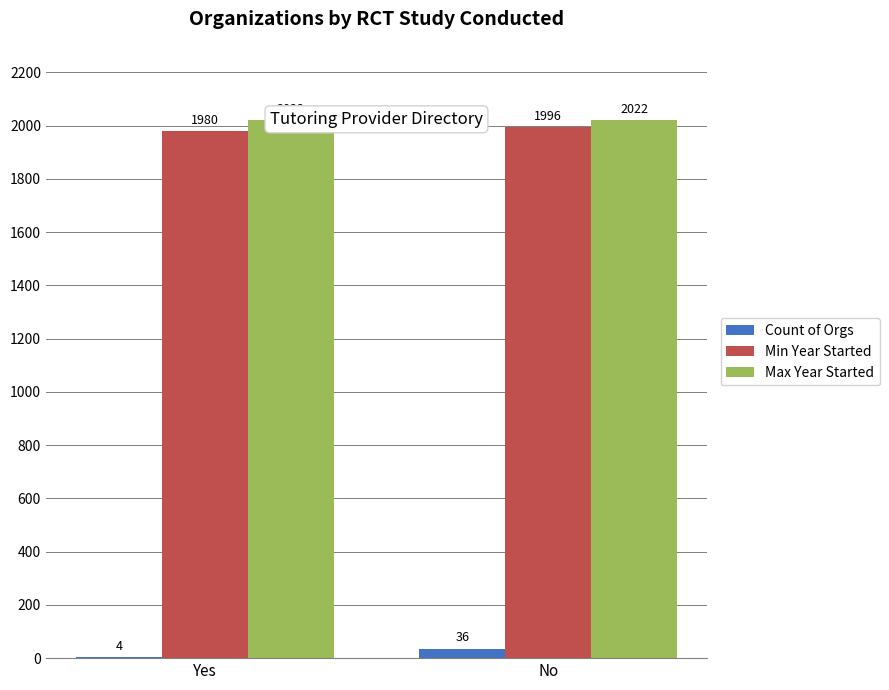

What are all the series names shown in the legend?

Count of Orgs, Min Year Started, Max Year Started